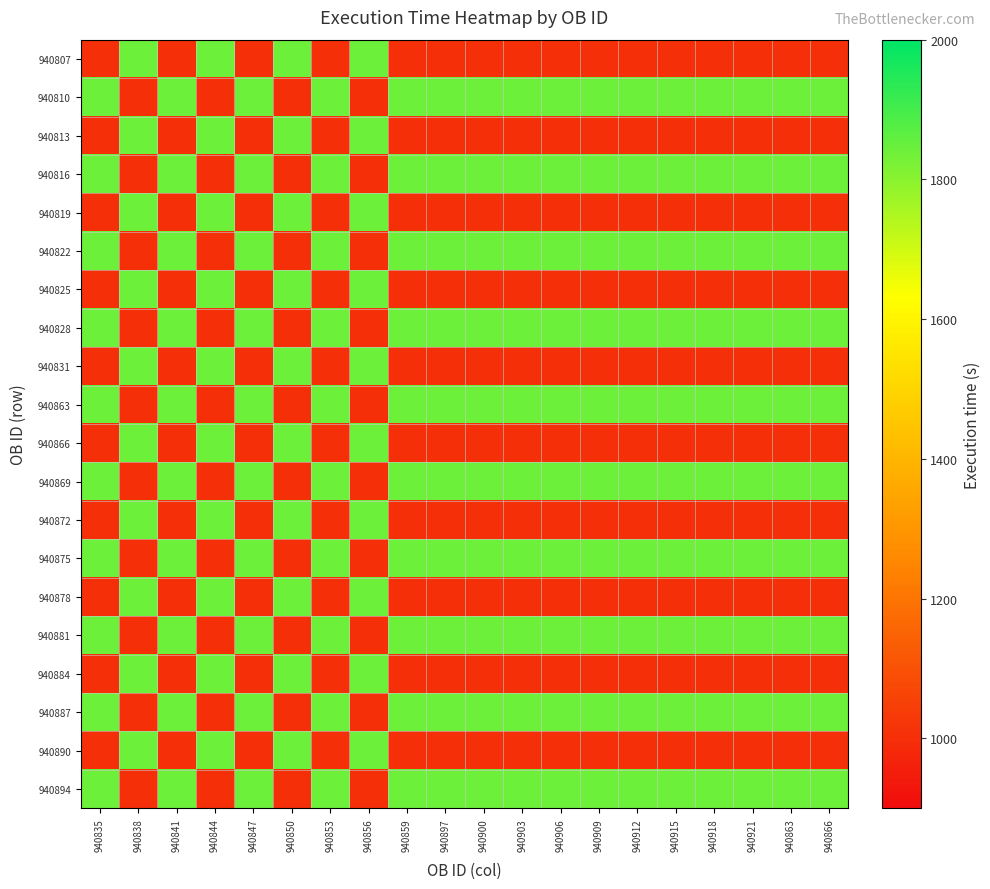

Which label corresponds to the largest value in the chart?

940838